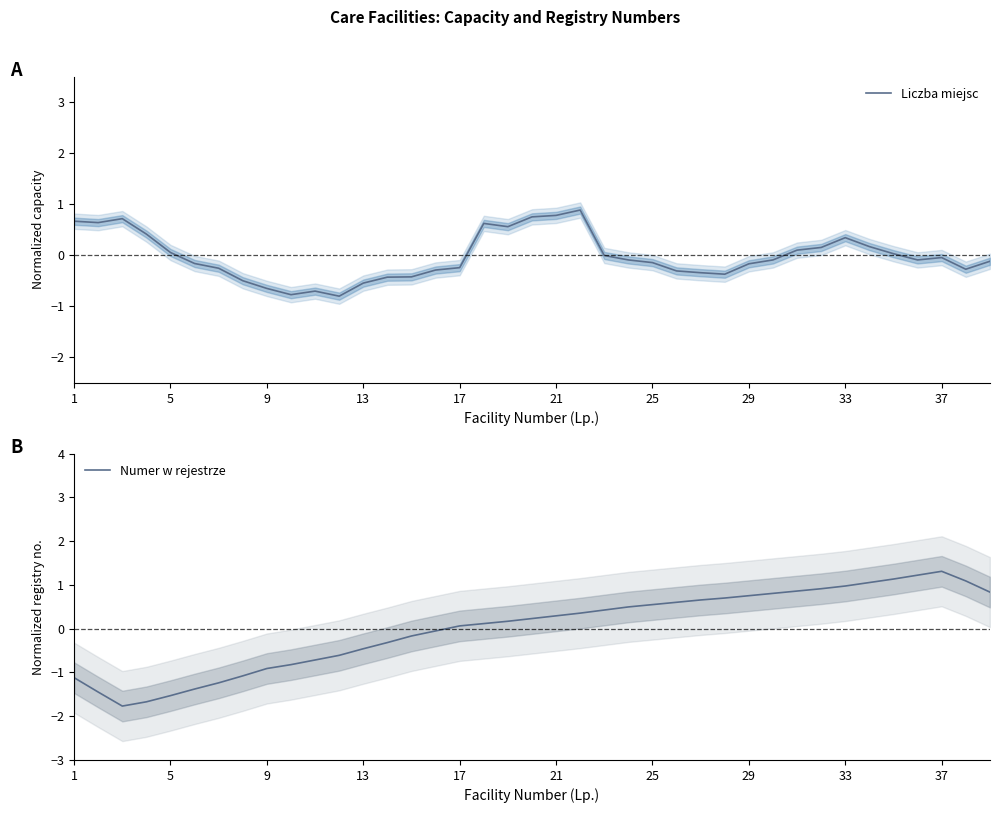

What is the maximum value for Liczba miejsc?

0.9